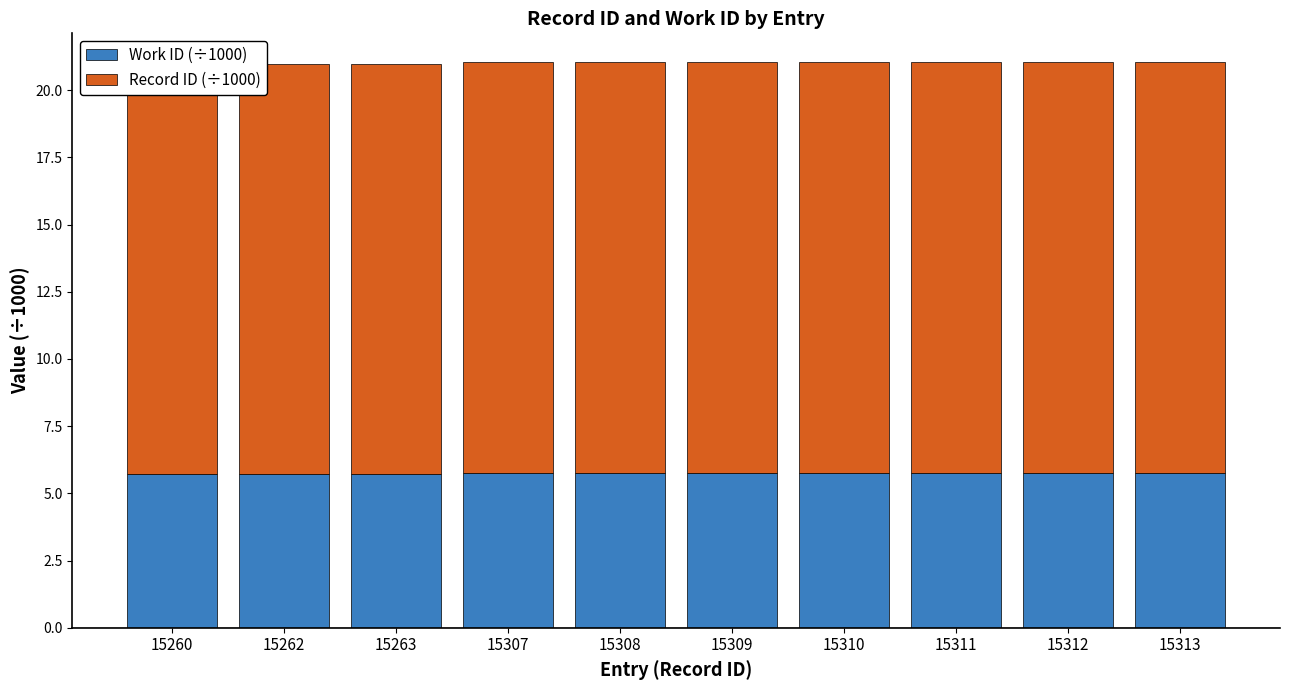

Reading left to right, extract all data points from this chart.

Work ID (÷1000): 5.7	5.7	5.7	5.7	5.7	5.7	5.7	5.7	5.7	5.7
Record ID (÷1000): 15.3	15.3	15.3	15.3	15.3	15.3	15.3	15.3	15.3	15.3